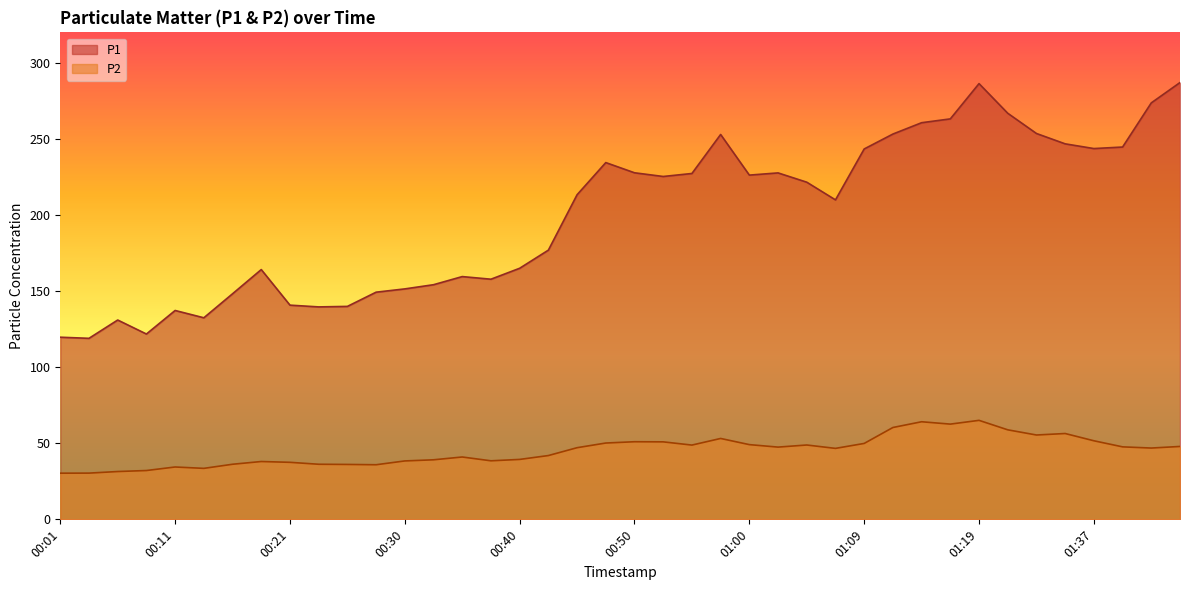

How many interior local valleys does the P1 series have?

9